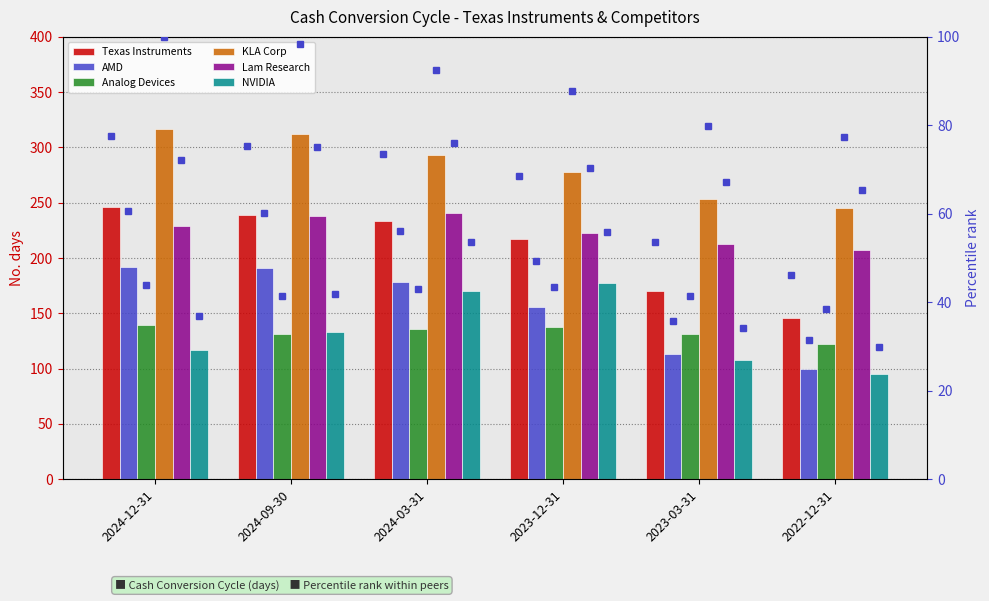

What is the minimum value for NVIDIA?

95